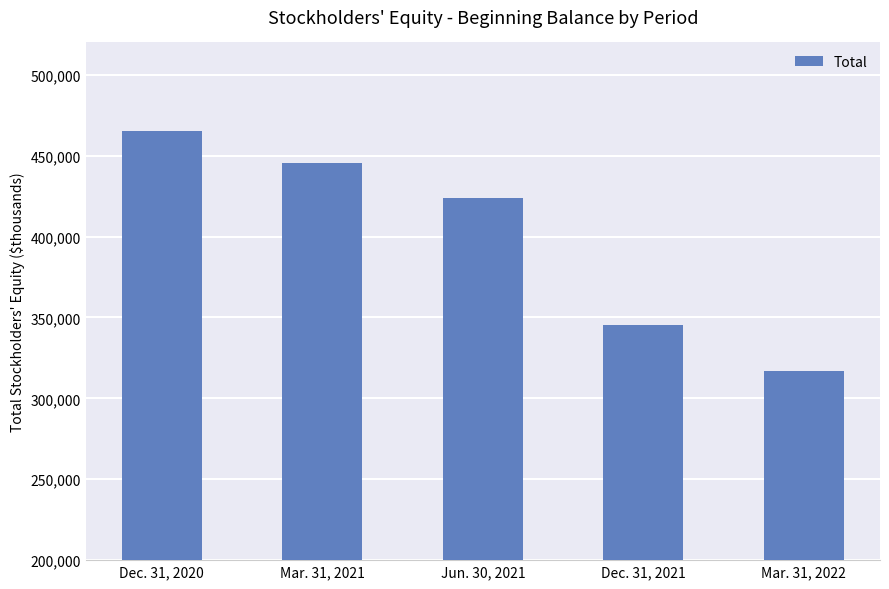

Rank the categories by value from highest to lowest.

Dec. 31, 2020, Mar. 31, 2021, Jun. 30, 2021, Dec. 31, 2021, Mar. 31, 2022